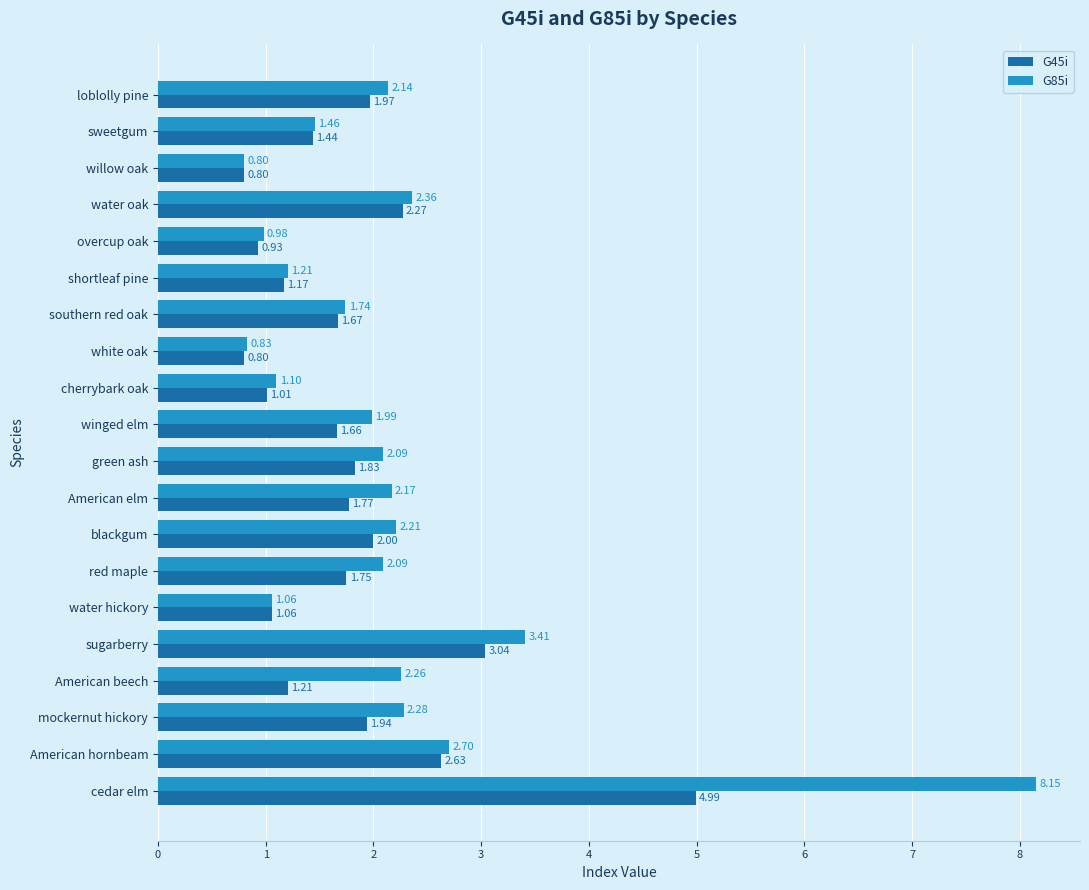

At which category is the sum across all series the highest?

cedar elm